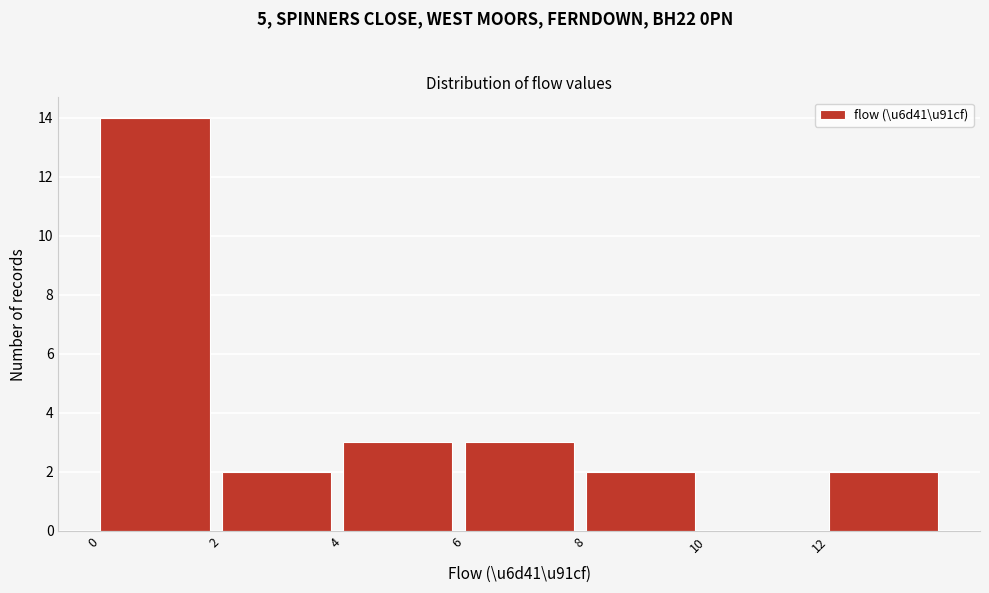

Reading left to right, transcribe this chart: for each bar, give the range it covers on the x-axis and its height. The values are not printed on the chart, so give them approximately, as read against the axis.

0 to 2: 14
2 to 4: 2
4 to 6: 3
6 to 8: 3
8 to 10: 2
10 to 12: 0
12 to 14: 2